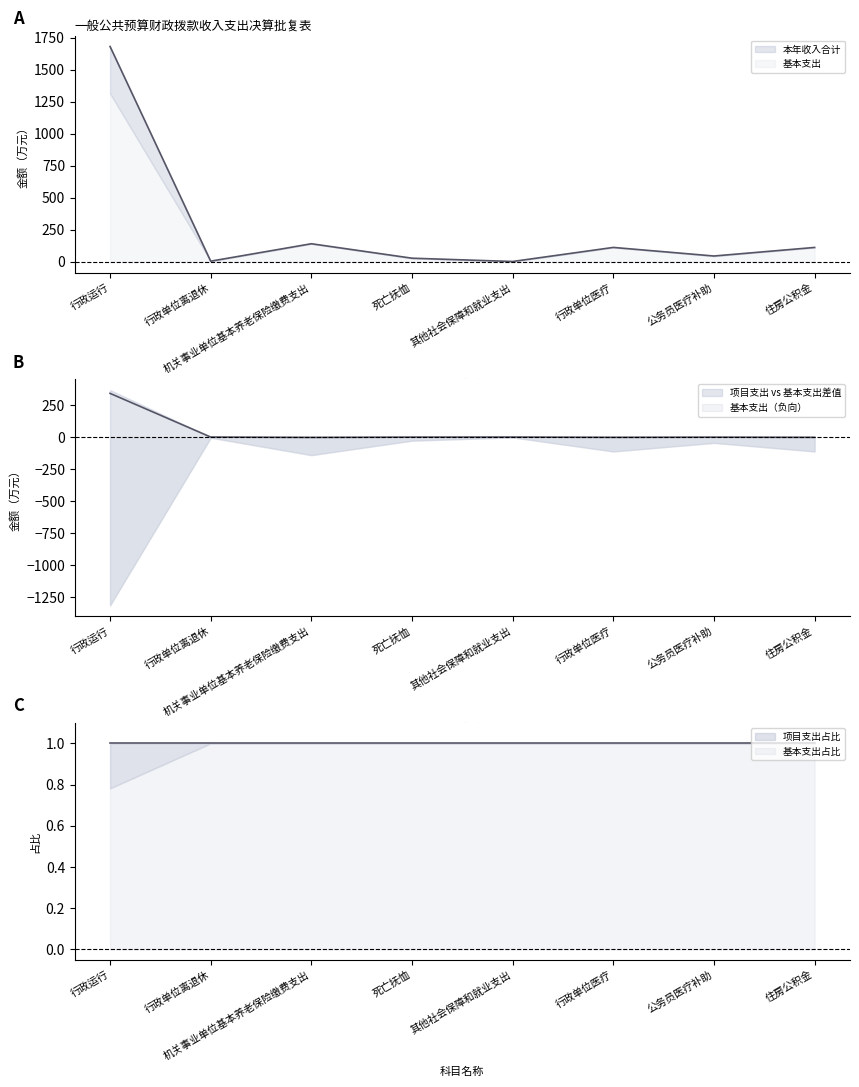

List the series in order of their overall mean, highest first.

本年收入合计, 基本支出